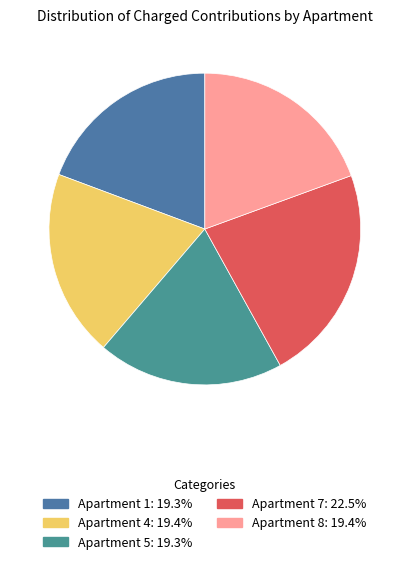

Count the number of slices in the pie.

5